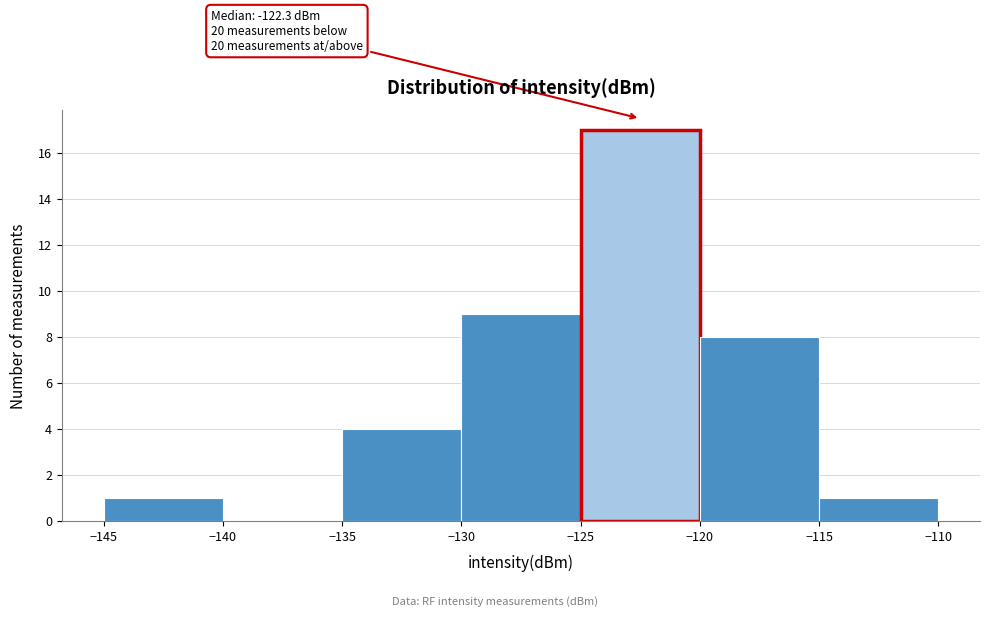

Which range on the x-axis has the tallest bar?

-125 to -120